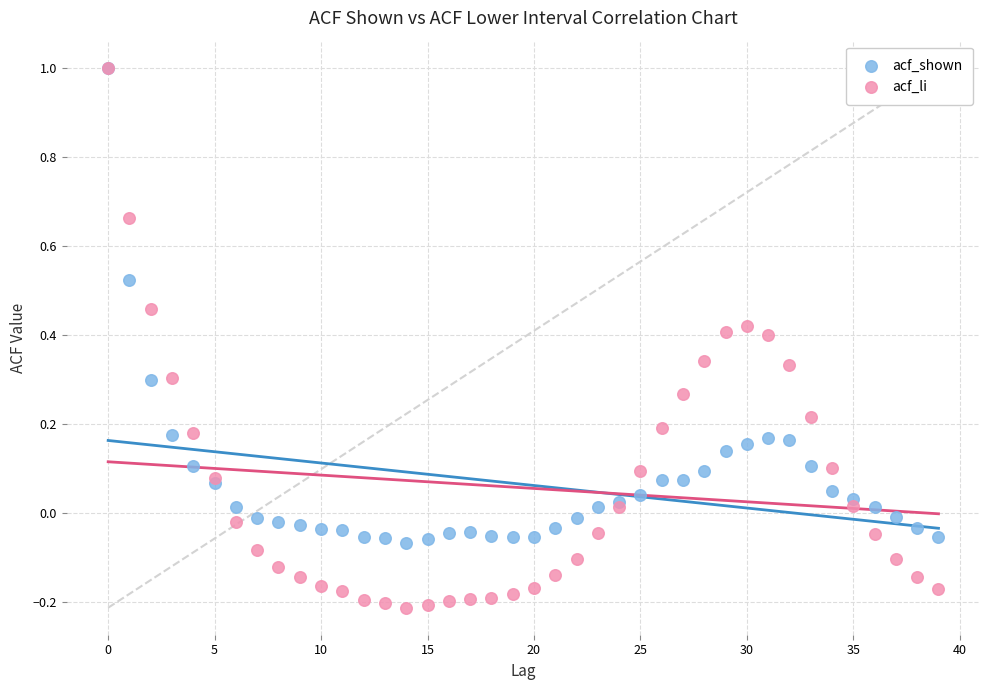

Which series has the widest spread of Y values?

acf_li